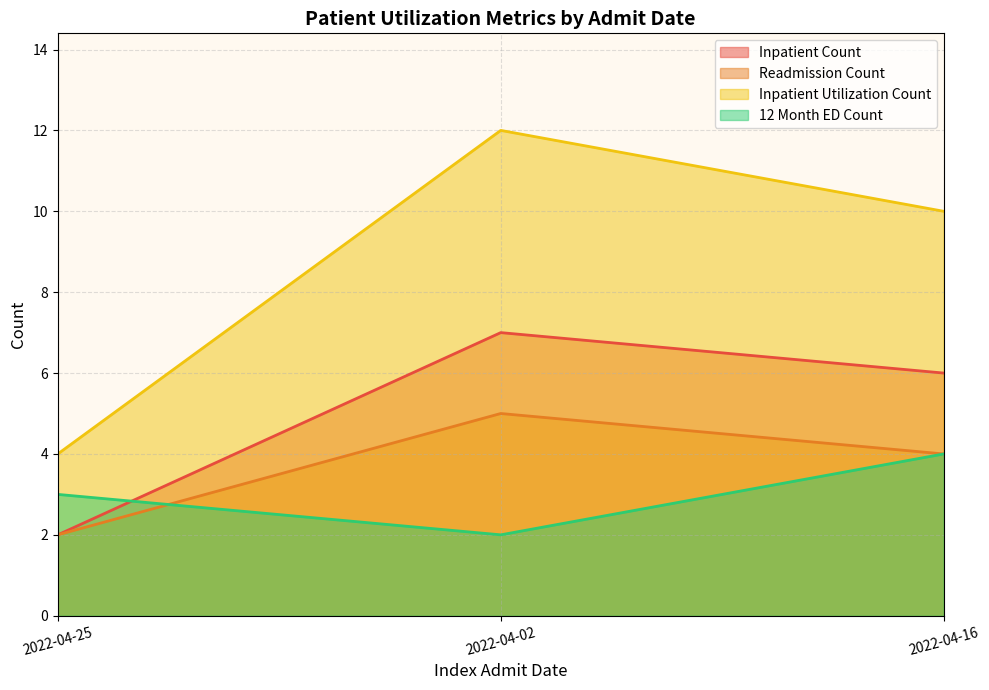

Which has a higher value, 2022-04-25 or 2022-04-02?

2022-04-02